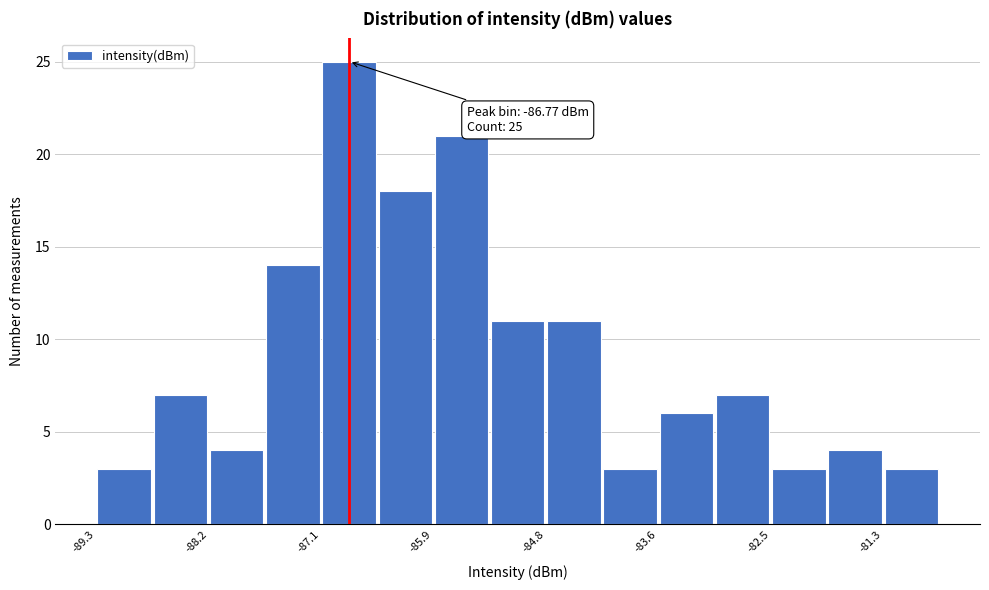

Read against the x-axis, roughly where is the centre of the tallest bar?

-86.8